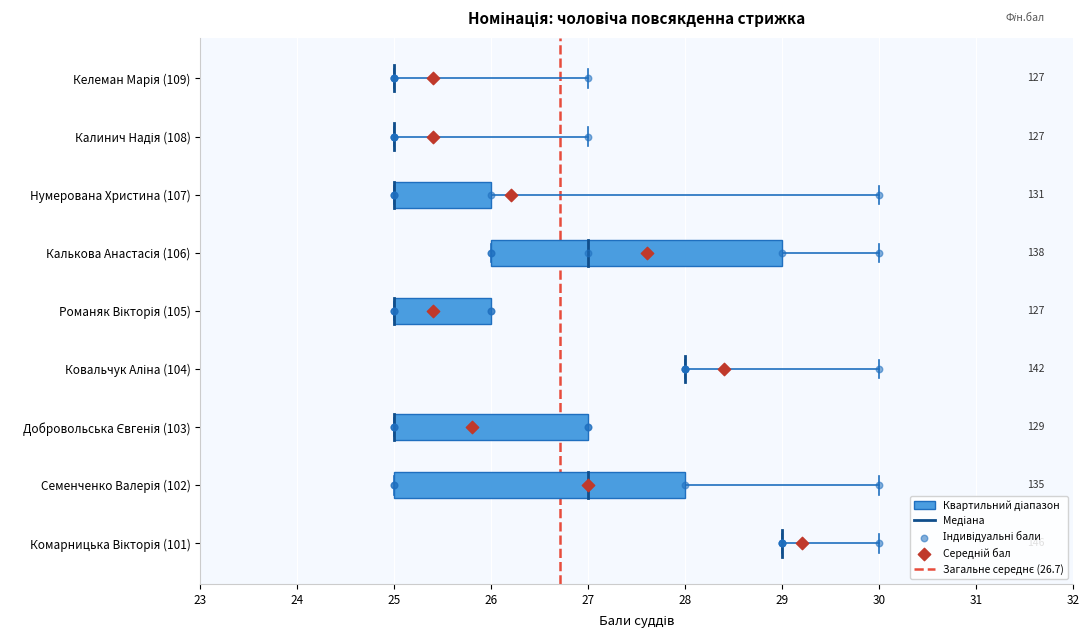

Which series reaches the maximum Y coordinate?

Загальне середнє (26.7)